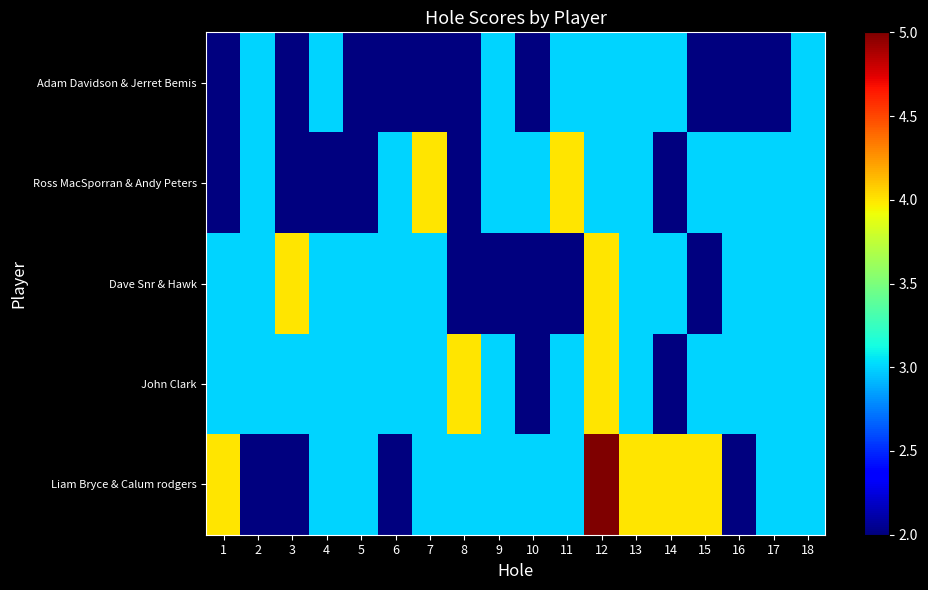

Reading left to right, transcribe all the data shown in this chart.

Adam Davidson & Jerret Bemis: 1=2	2=3	3=2	4=3	5=2	6=2	7=2	8=2	9=3	10=2	11=3	12=3	13=3	14=3	15=2	16=2	17=2	18=3
Ross MacSporran & Andy Peters: 1=2	2=3	3=2	4=2	5=2	6=3	7=4	8=2	9=3	10=3	11=4	12=3	13=3	14=2	15=3	16=3	17=3	18=3
Dave Snr & Hawk: 1=3	2=3	3=4	4=3	5=3	6=3	7=3	8=2	9=2	10=2	11=2	12=4	13=3	14=3	15=2	16=3	17=3	18=3
John Clark: 1=3	2=3	3=3	4=3	5=3	6=3	7=3	8=4	9=3	10=2	11=3	12=4	13=3	14=2	15=3	16=3	17=3	18=3
Liam Bryce & Calum rodgers: 1=4	2=2	3=2	4=3	5=3	6=2	7=3	8=3	9=3	10=3	11=3	12=5	13=4	14=4	15=4	16=2	17=3	18=3